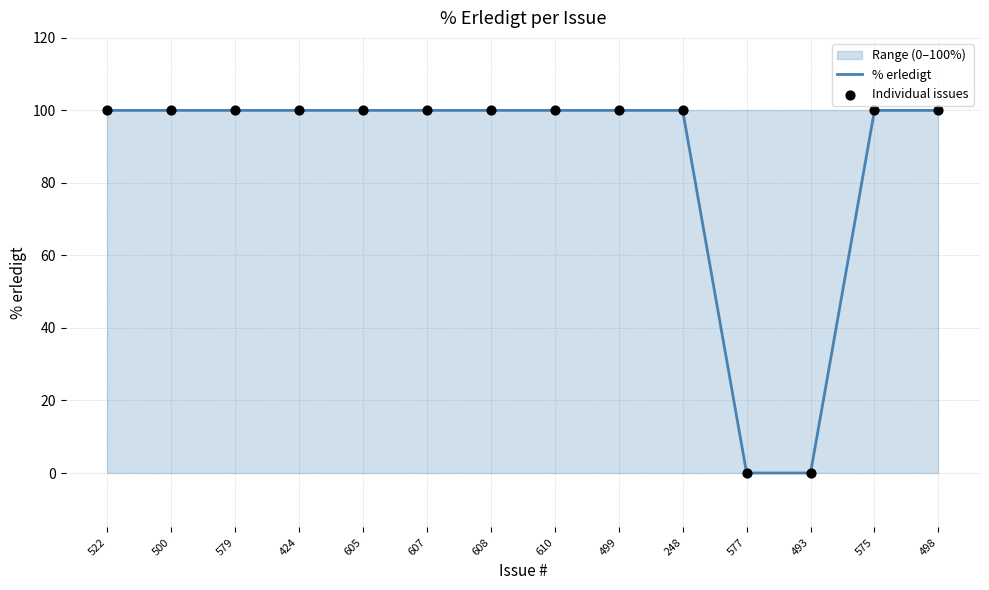

Which series contains the lowest Y value?

% erledigt